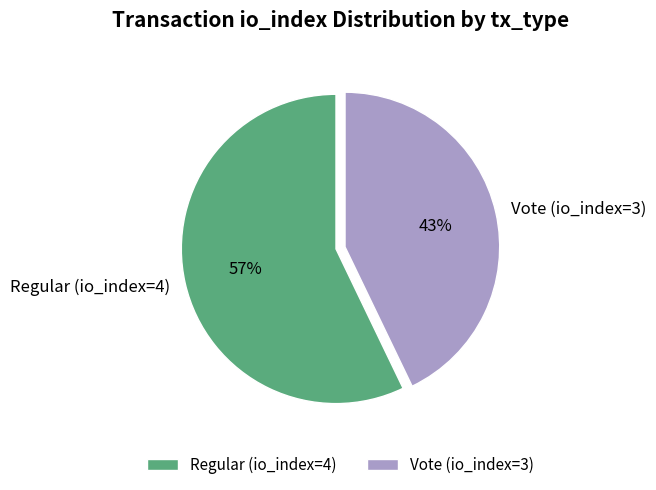

The Regular (io_index=4) slice represents 57% of the pie. True or false?

True